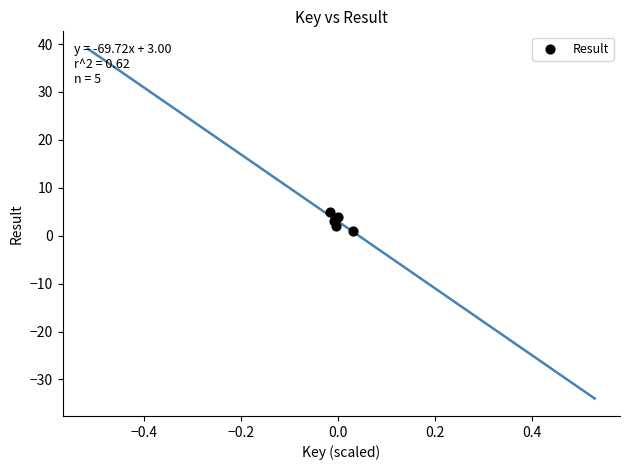

What is the range of Y values (max minus min)?

4